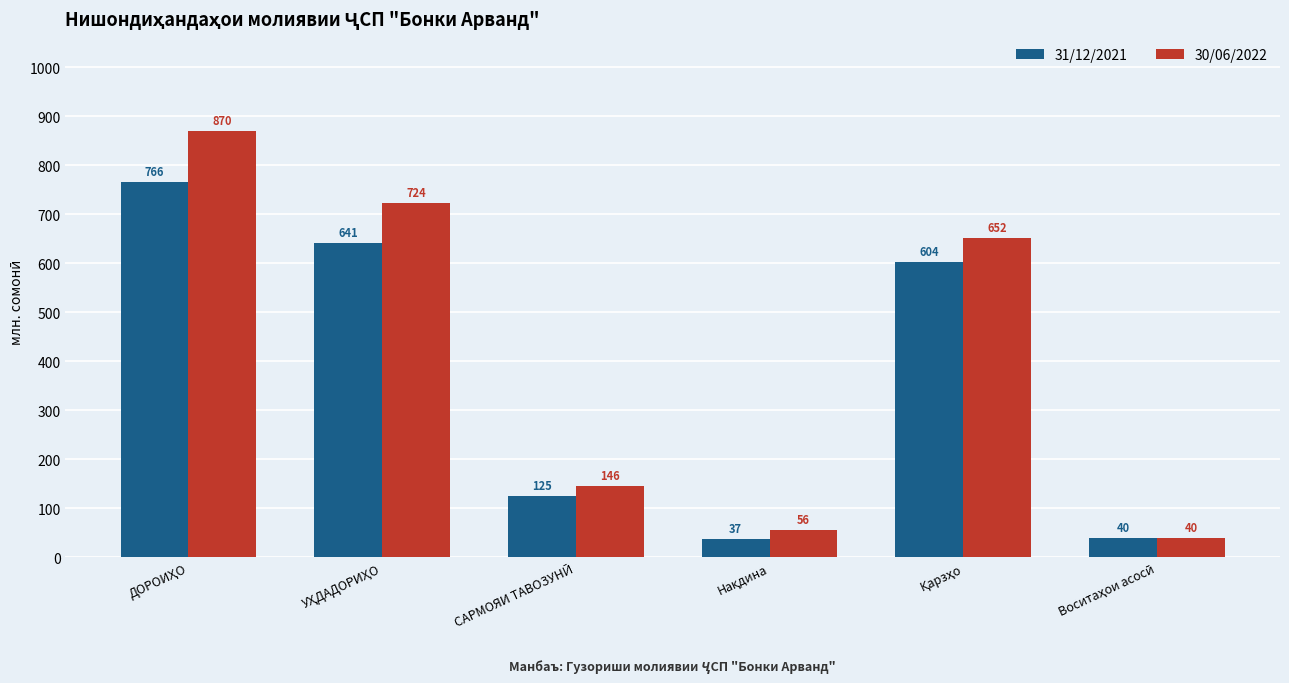

How many bars are there in each group?

2